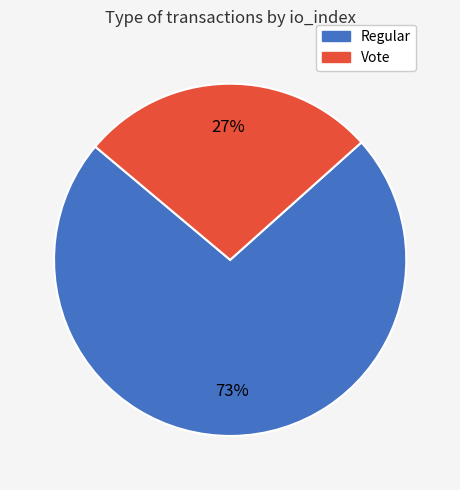

Count the number of slices in the pie.

2